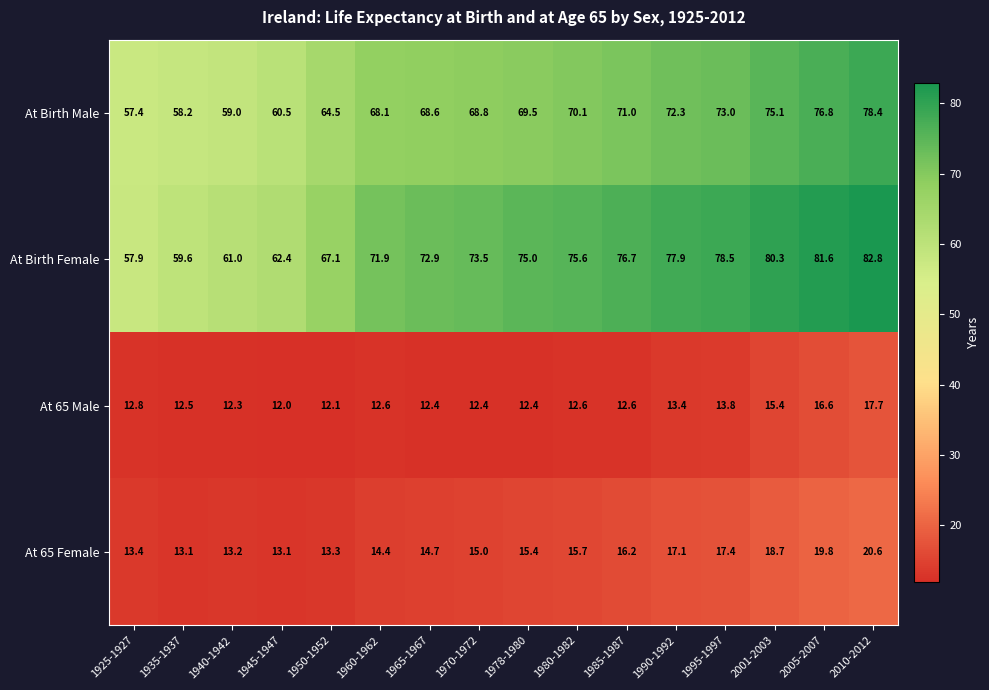

The value of At 65 Female at 1925-1927 is 4.5. True or false?

False